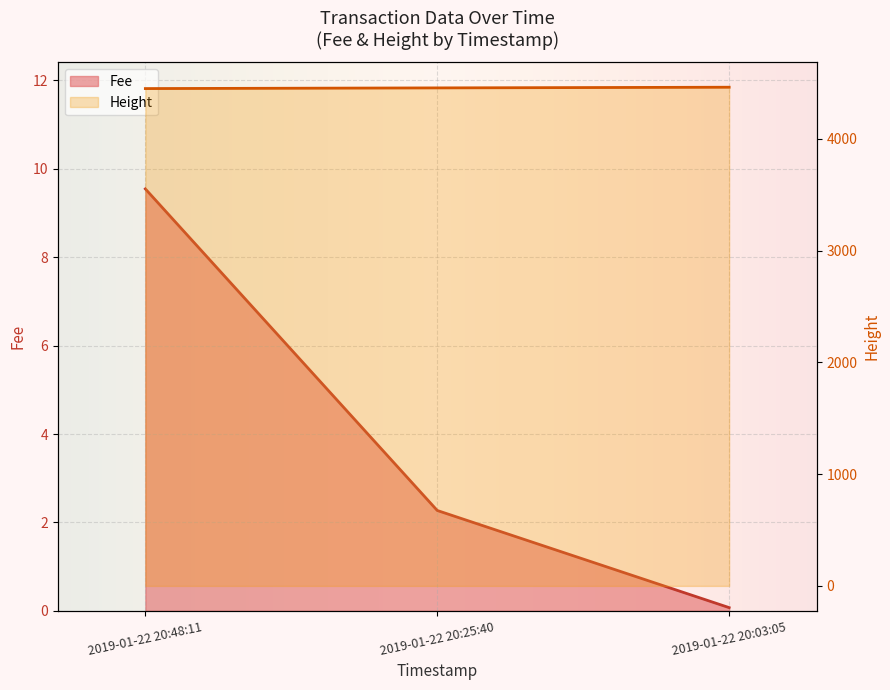

What is the sum of all values?

13371